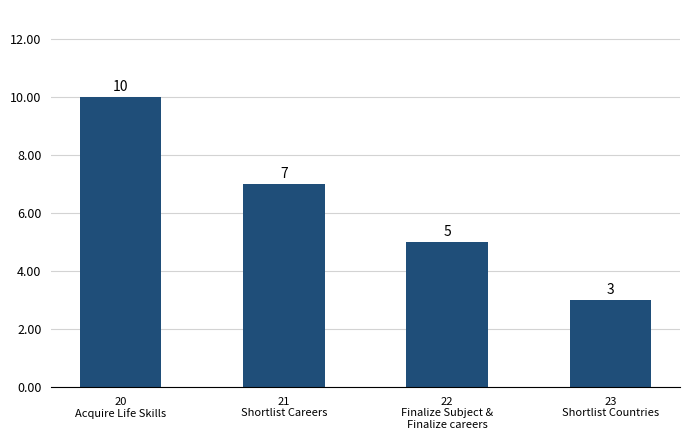

Count the values in the range 5 to 10.

3